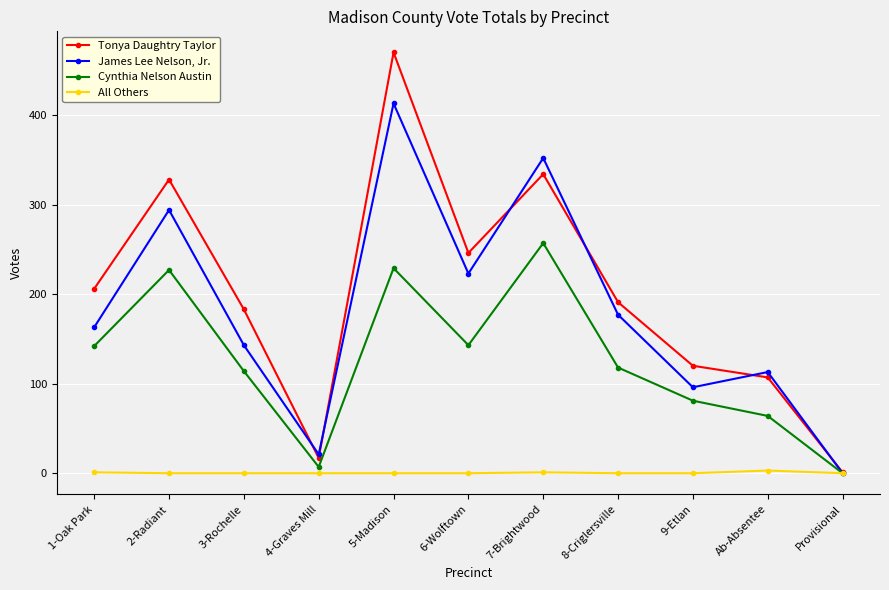

Where is James Lee Nelson, Jr. nearest to the value 206?

6-Wolftown